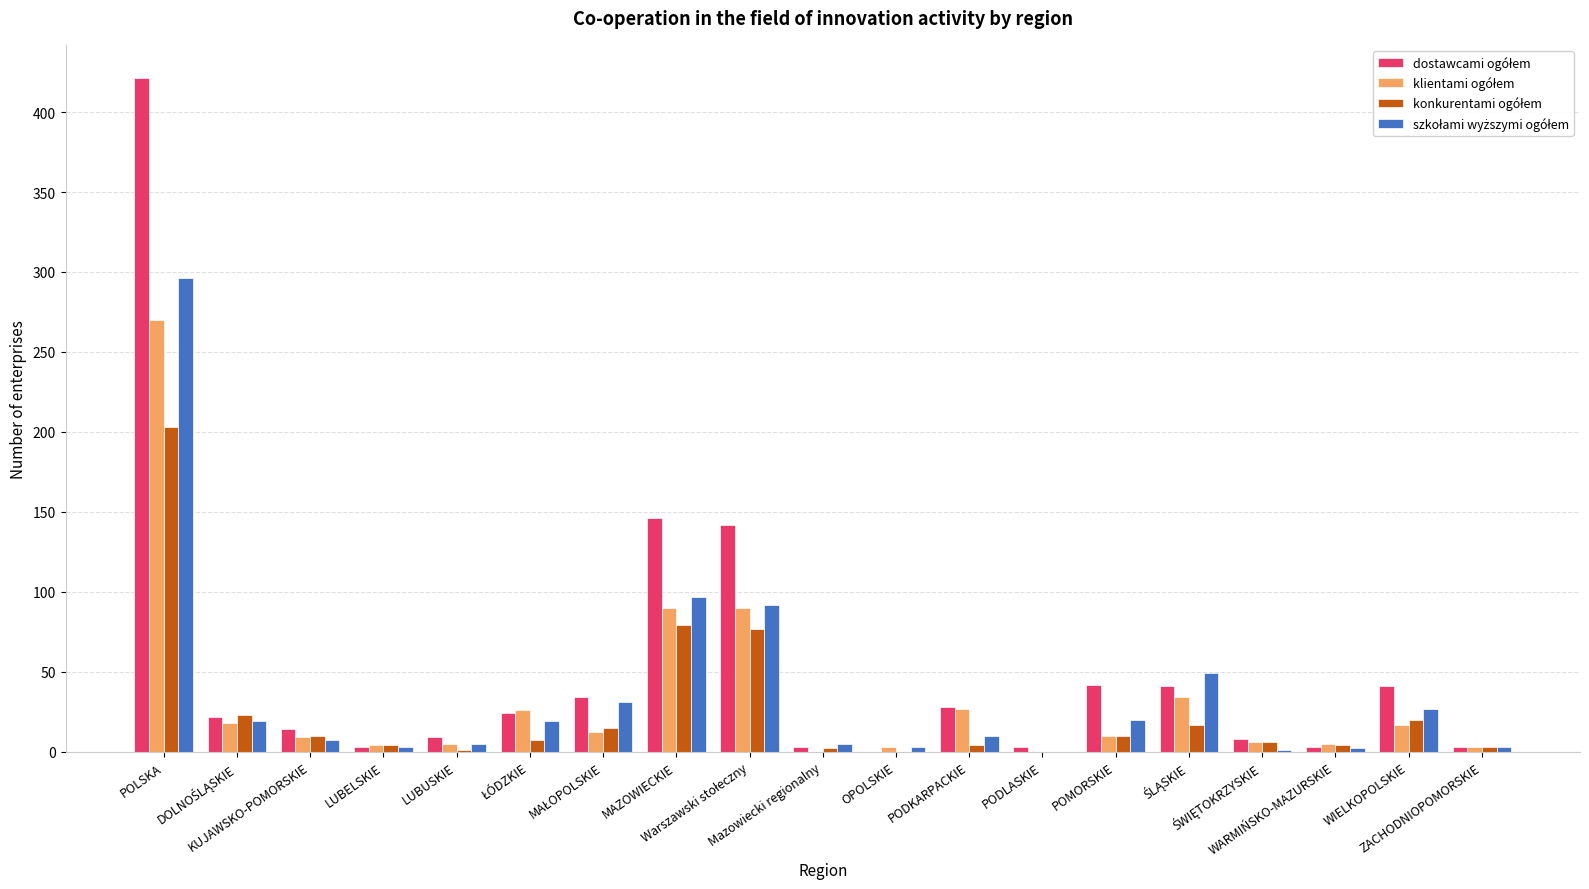

What is the maximum value shown in the chart?

421